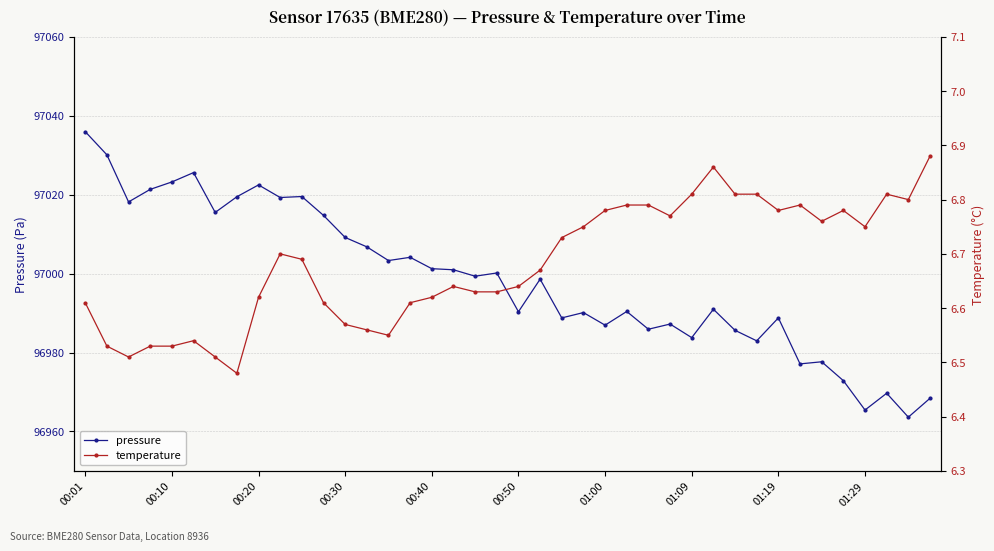

True or false: pressure has more than 0 points higher than both neighbors.

True